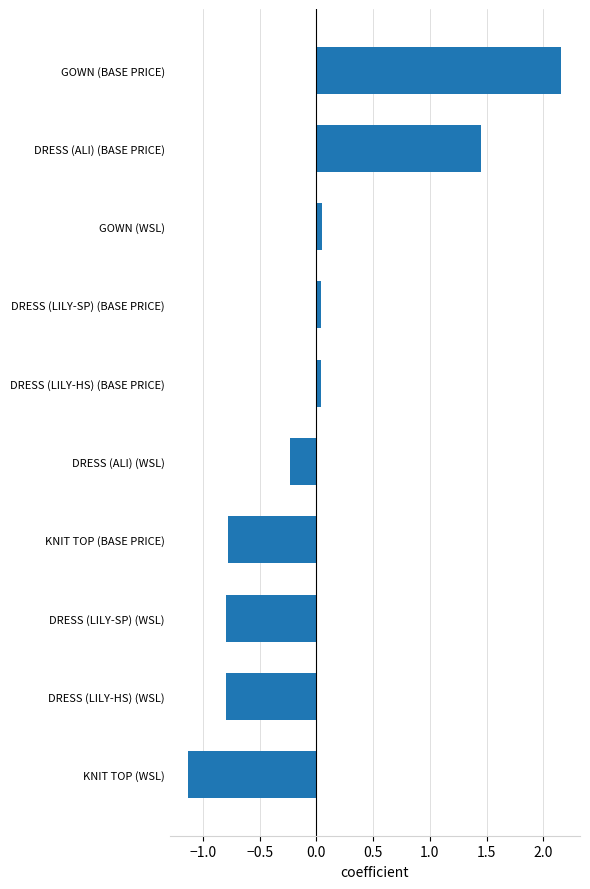

What is the sum of the values at KNIT TOP (WSL) and DRESS (LILY-SP) (WSL)?

-1.9